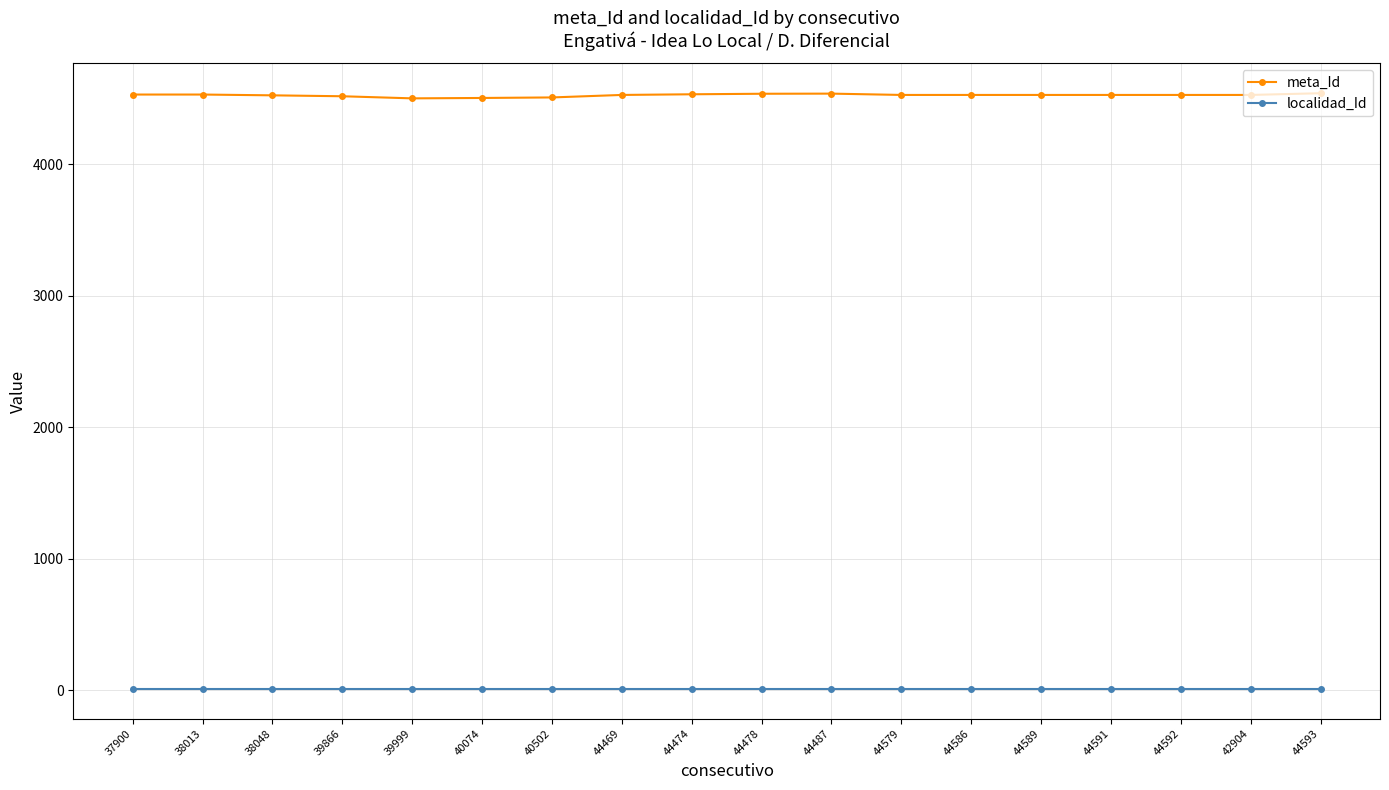

What is the sum of all meta_Id values?

81448